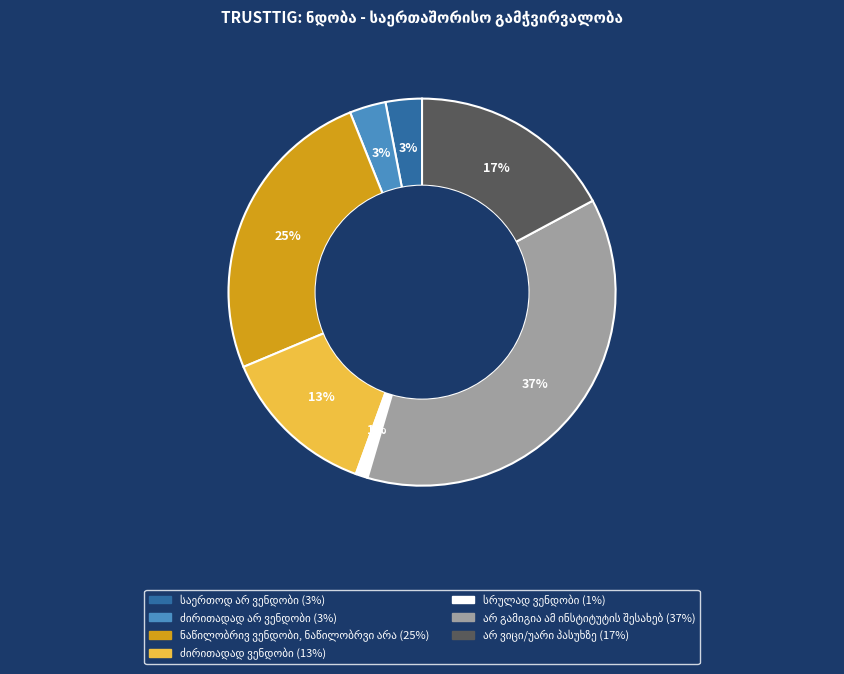

Does any single category account for the majority?

No